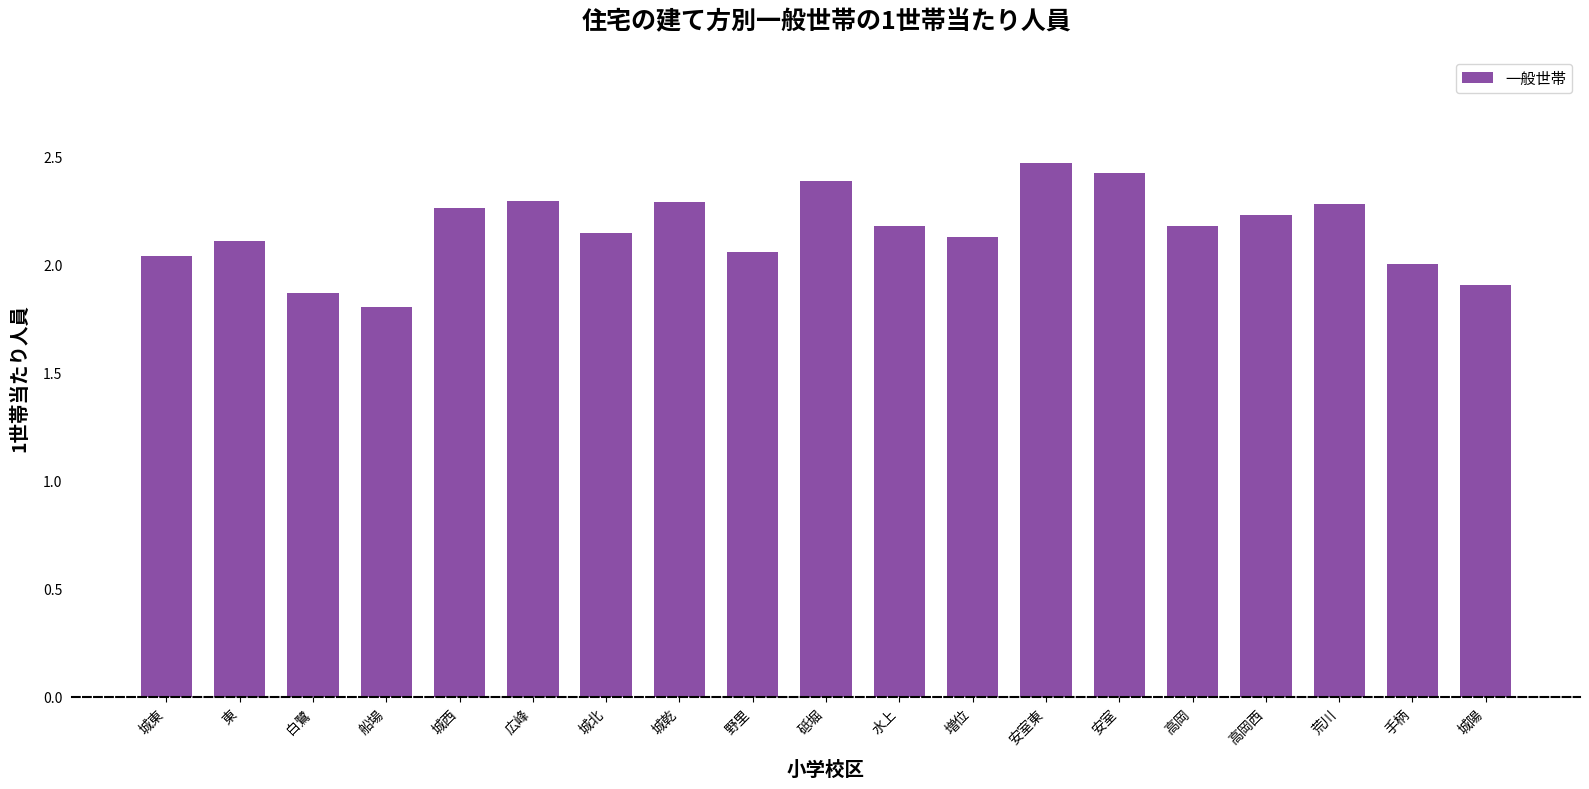

What is the ratio of the value at 増位 to the value at 広峰?

0.9